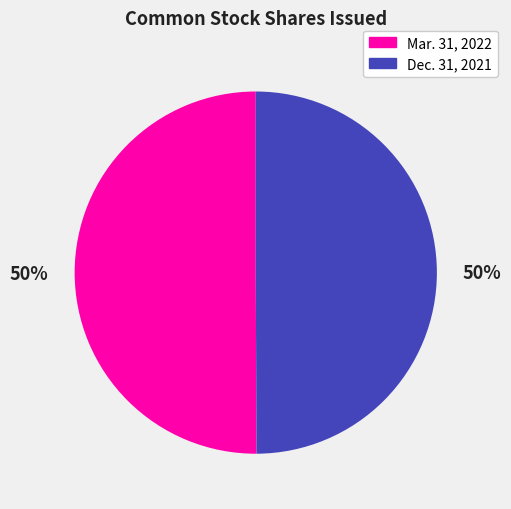

Is it true that Dec. 31, 2021 is 39% of the pie?

False